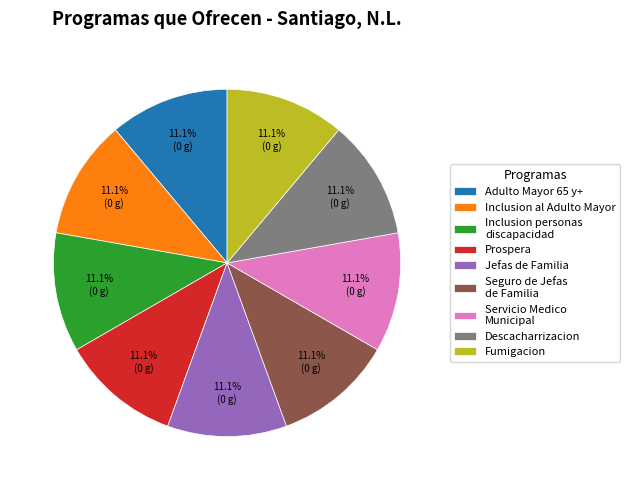

Combined, what portion of the pie is Prospera and Inclusion al Adulto Mayor?

22.2%